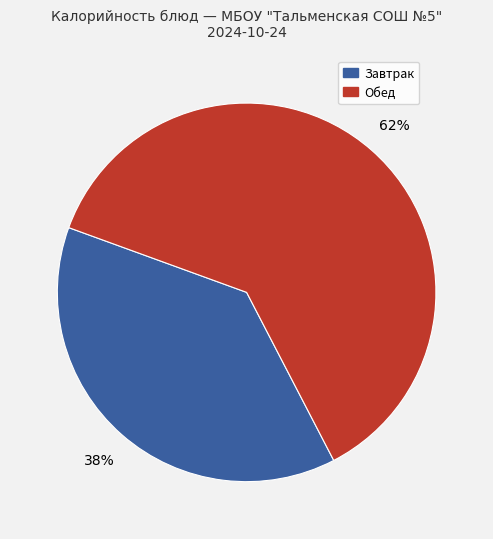

To the nearest percent, what is the average slice percentage?

50%